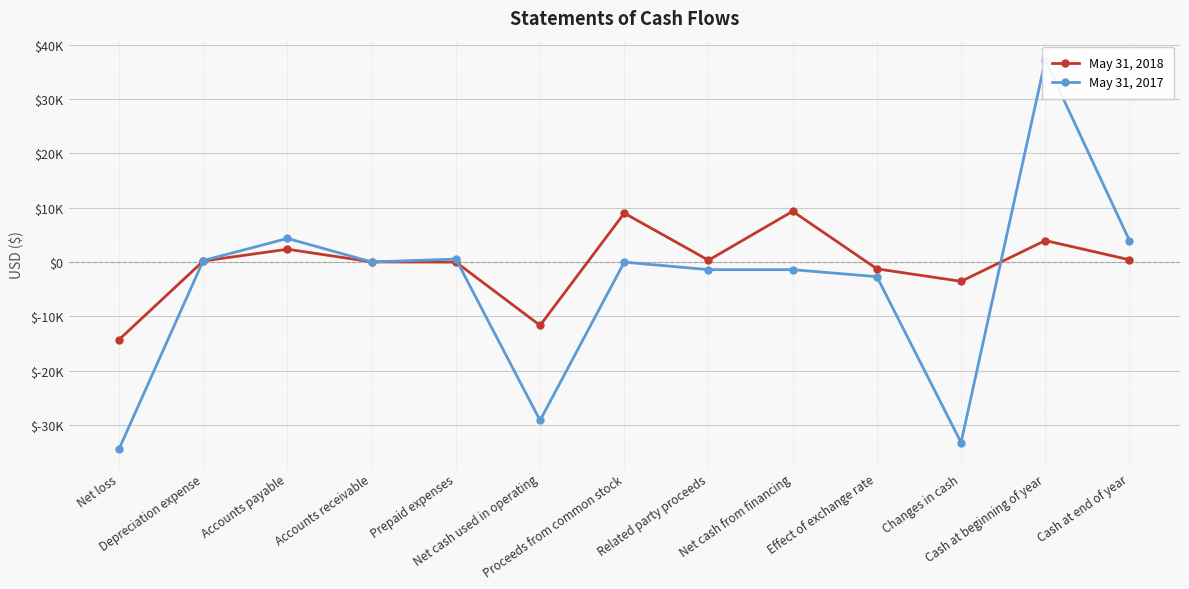

Reading right to left, extract all data points from this chart.

May 31, 2018: 430	3967	-3537	-1238	9345	345	9000	-11644	0	38	2371	197	-14250
May 31, 2017: 3967	37154	-33187	-2681	-1388	-1388	0	-29118	560	27	4356	283	-34345